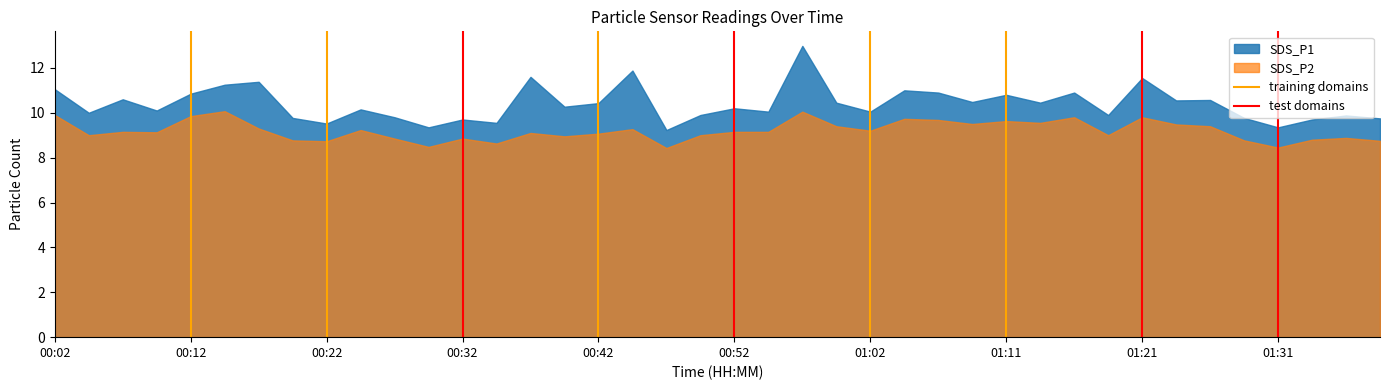

The value of training domains at 00:12 is 1. True or false?

False